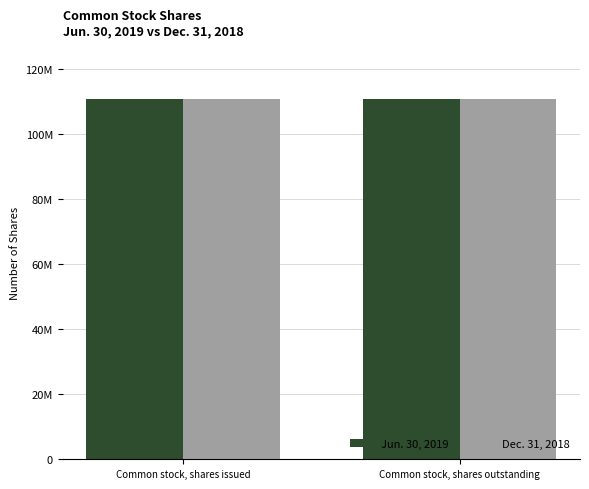

Reading left to right, what are all the values shown in this chart?

Jun. 30, 2019: Common stock, shares issued=110725000	Common stock, shares outstanding=110725000
Dec. 31, 2018: Common stock, shares issued=110691000	Common stock, shares outstanding=110691000